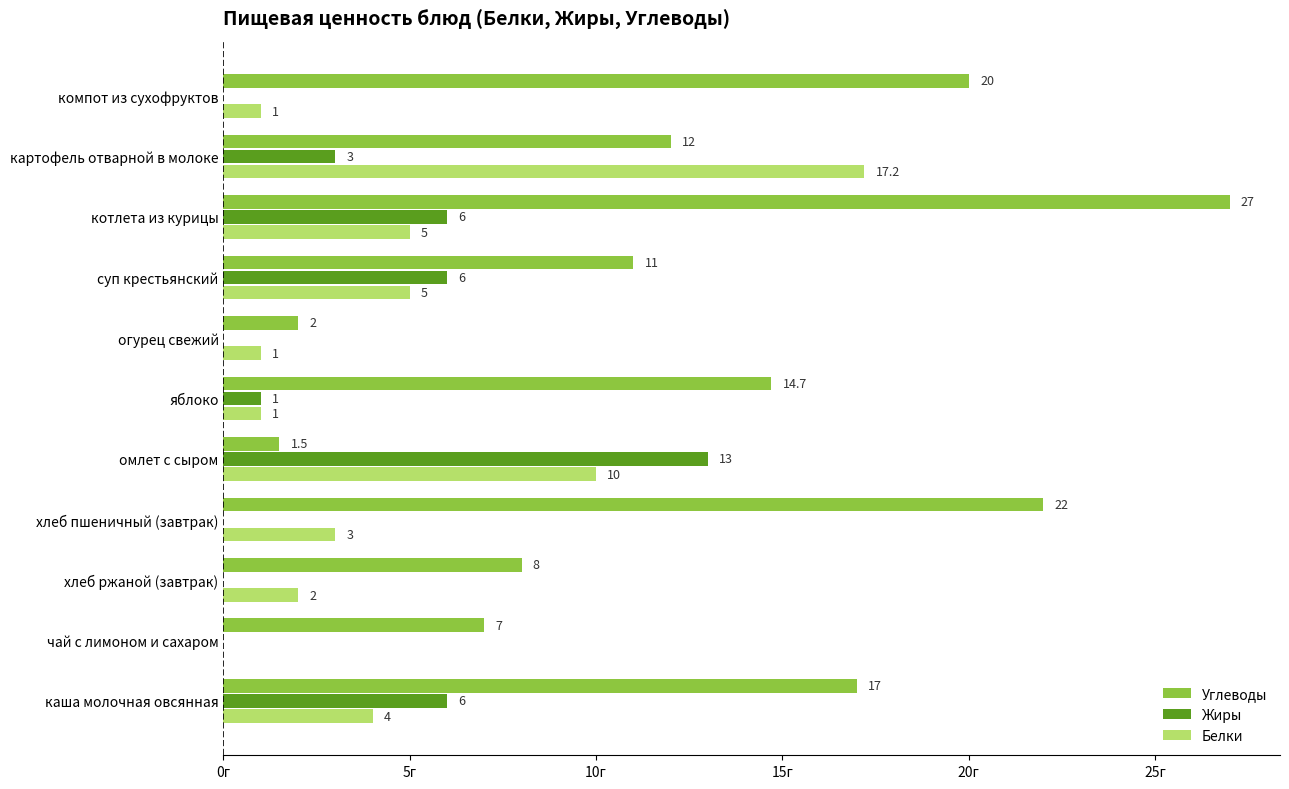

Between омлет с сыром and яблоко, which series saw the biggest shift?

Углеводы